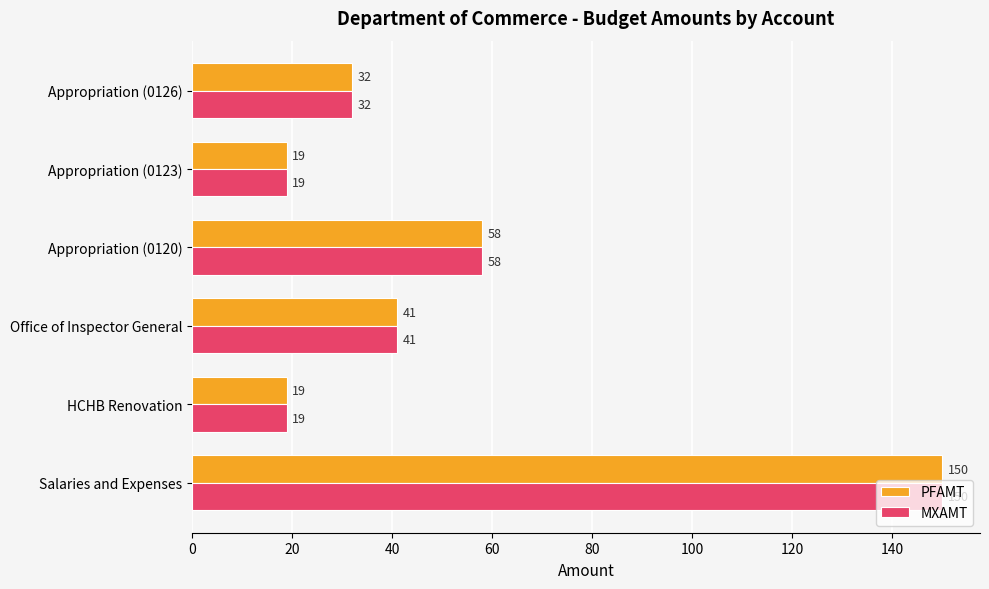

At how many categories does at least one series exceed 25?

4